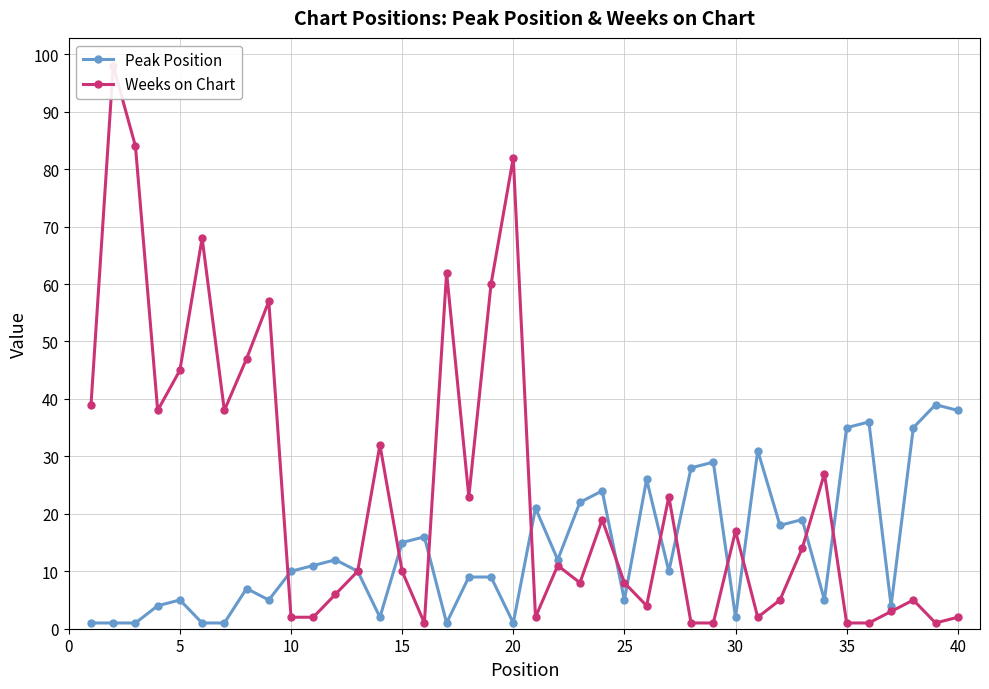

Which series has the largest total across all categories?

Weeks on Chart